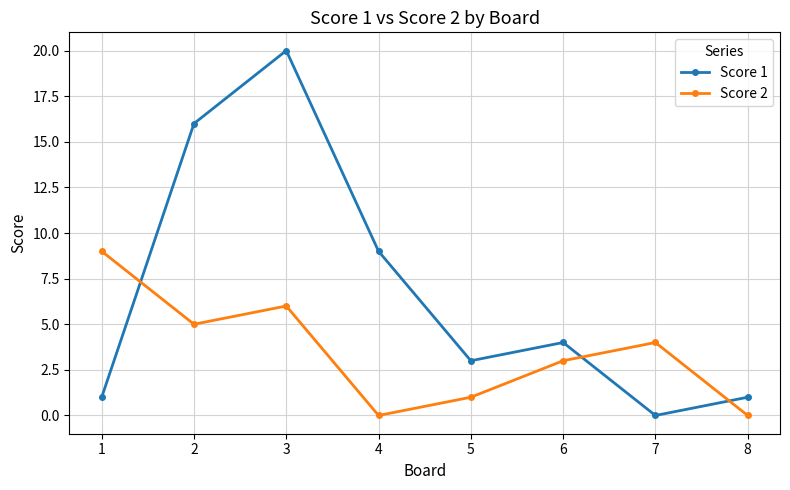

Reading left to right, extract all data points from this chart.

Score 1: 1=1	2=16	3=20	4=9	5=3	6=4	7=0	8=1
Score 2: 1=9	2=5	3=6	4=0	5=1	6=3	7=4	8=0